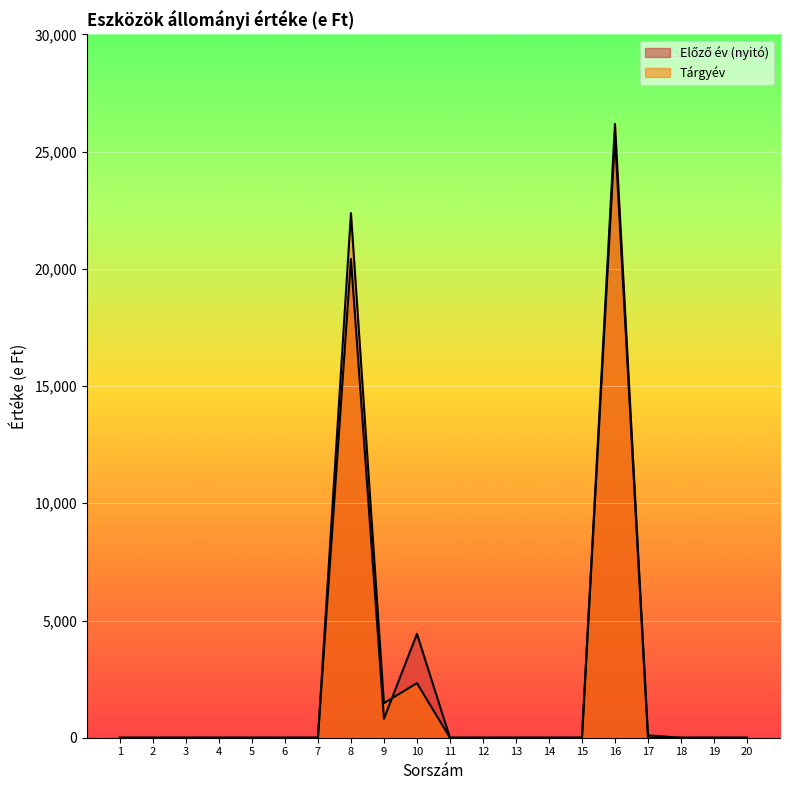

What is the average value of the Előző év (nyitó) series?

2566